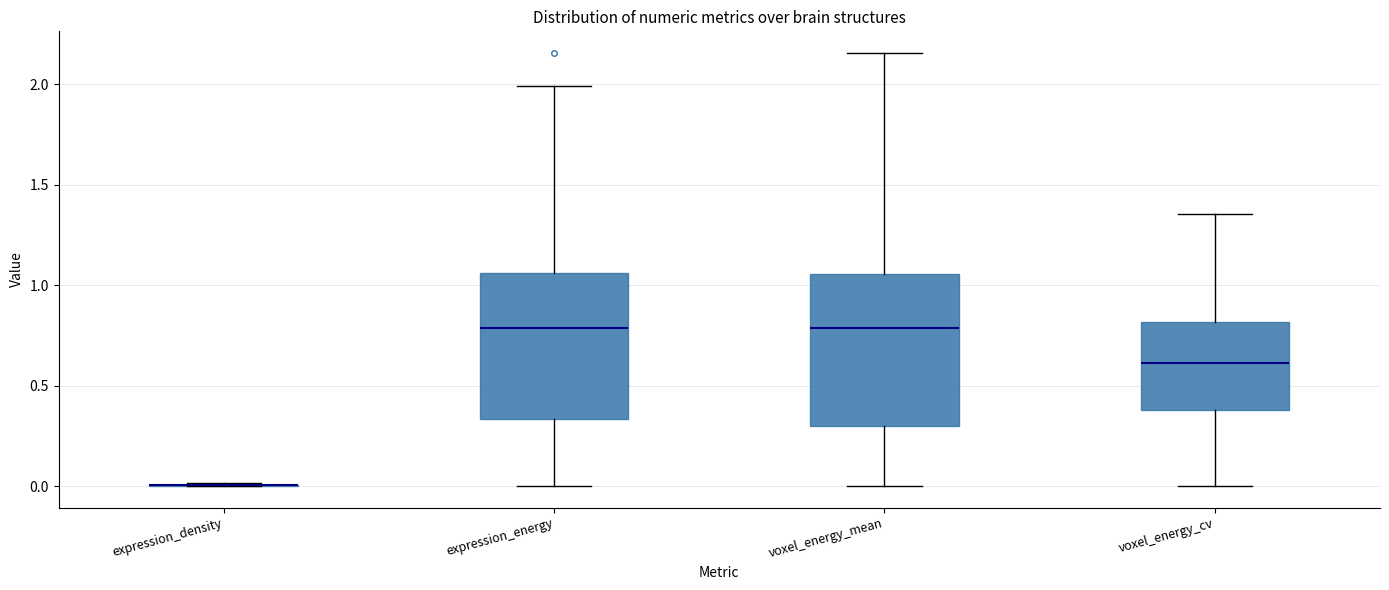

Reading left to right, transcribe this box plot: for each box, give where its median line is, the range the box spans, and where its two whiskers end, as read against the y-axis. The values are not printed on the chart, so give them approximately, as read against the axis.

expression_density: box collapsed to a line at 0.00, whiskers 0.00 to 0.00
expression_energy: median 0.80, box 0.35 to 1.05, whiskers 0.00 to 2.00
voxel_energy_mean: median 0.80, box 0.30 to 1.05, whiskers 0.00 to 2.15
voxel_energy_cv: median 0.60, box 0.40 to 0.80, whiskers 0.00 to 1.35